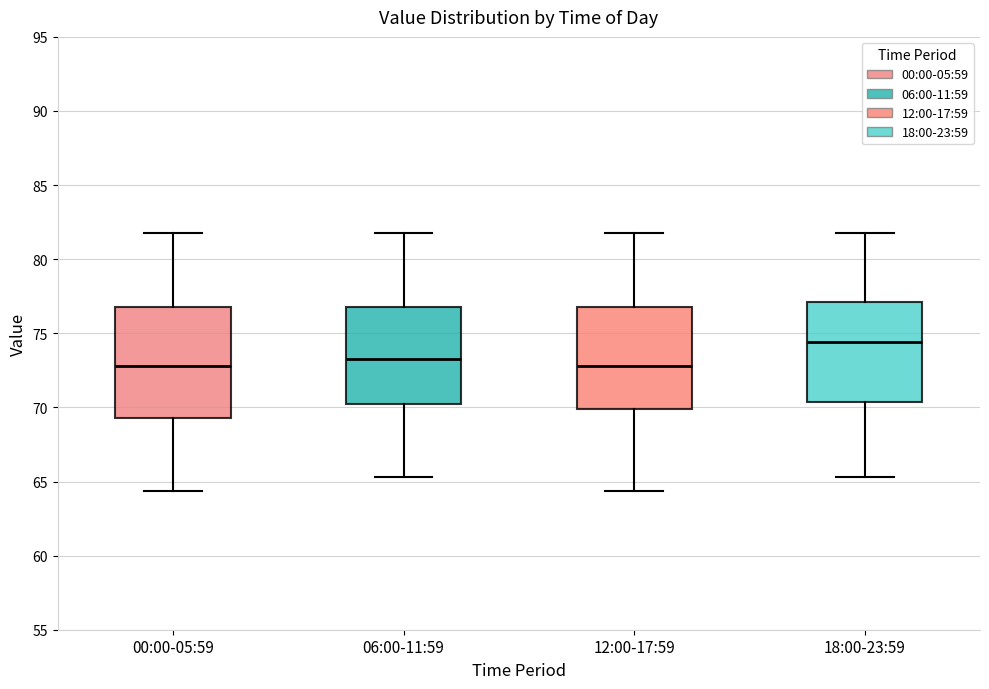

Where is the lower edge of the box for 18:00-23:59 on the y-axis? The values are not printed on the chart, so give them approximately, as read against the axis.

70.5